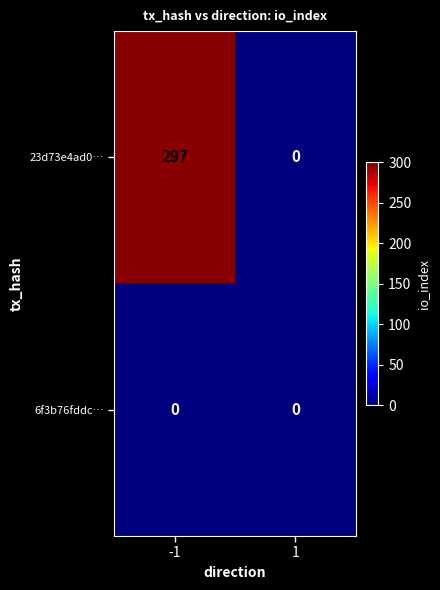

Which series changed the most between -1 and 1?

23d73e4ad0…